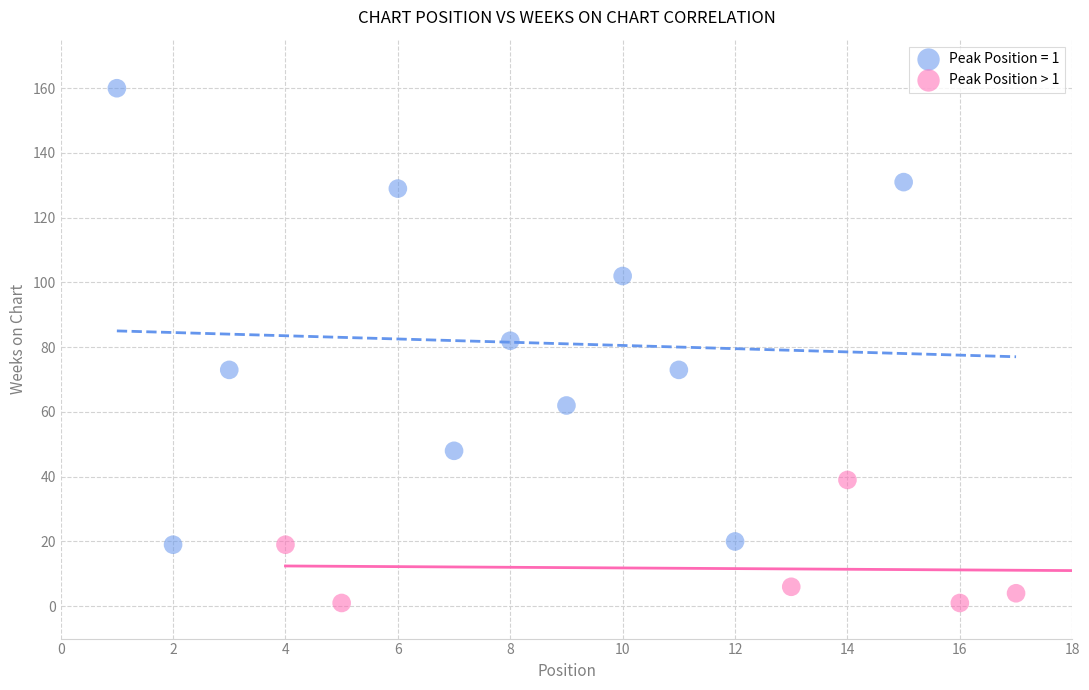

Which series contains the highest Y value?

Peak Position = 1